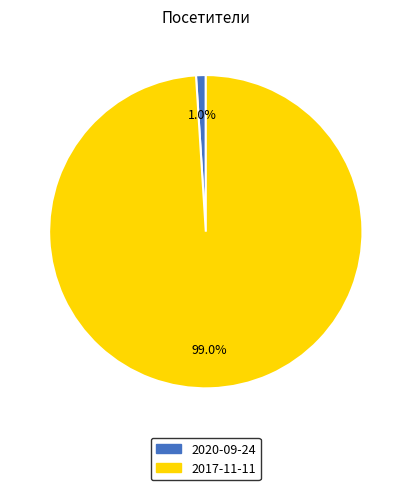

Combined, do 2020-09-24 and 2017-11-11 account for over 50%?

Yes